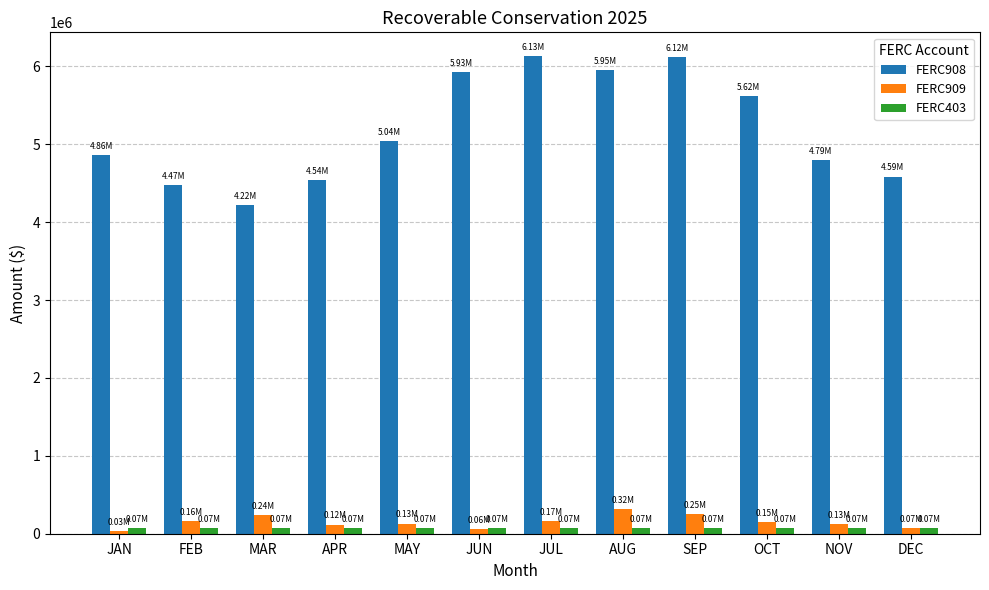

How many categories are shown in the chart?

12